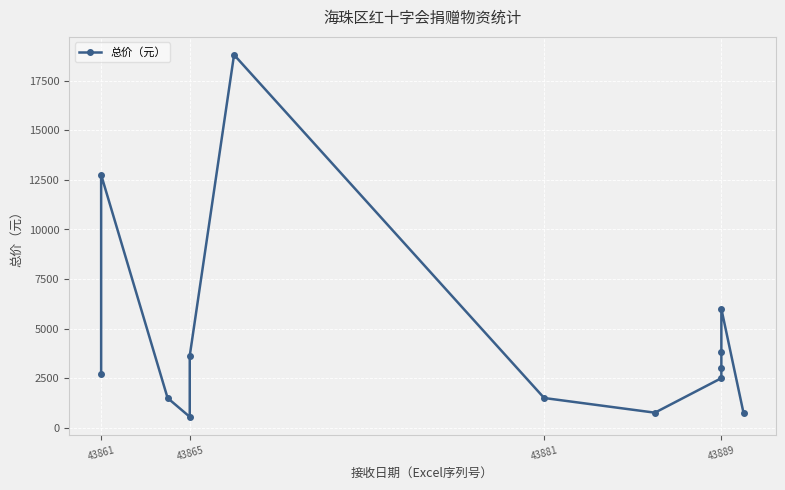

Reading right to left, transcribe all the data shown in this chart.

750.0	6000.0	3800.0	3000.0	2500.0	760.0	1500.0	18800.0	3627.0	550.0	1500.0	12750.0	2721.6